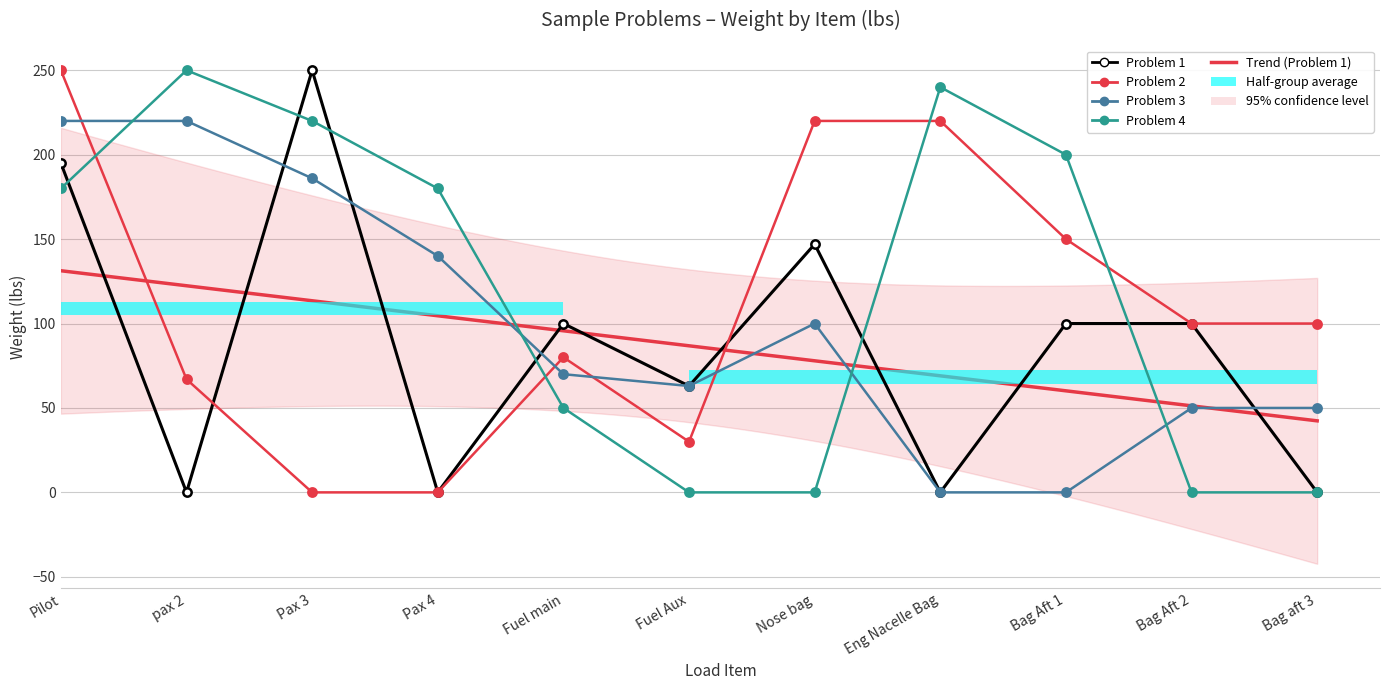

Which series has the largest total across all categories?

Problem 4